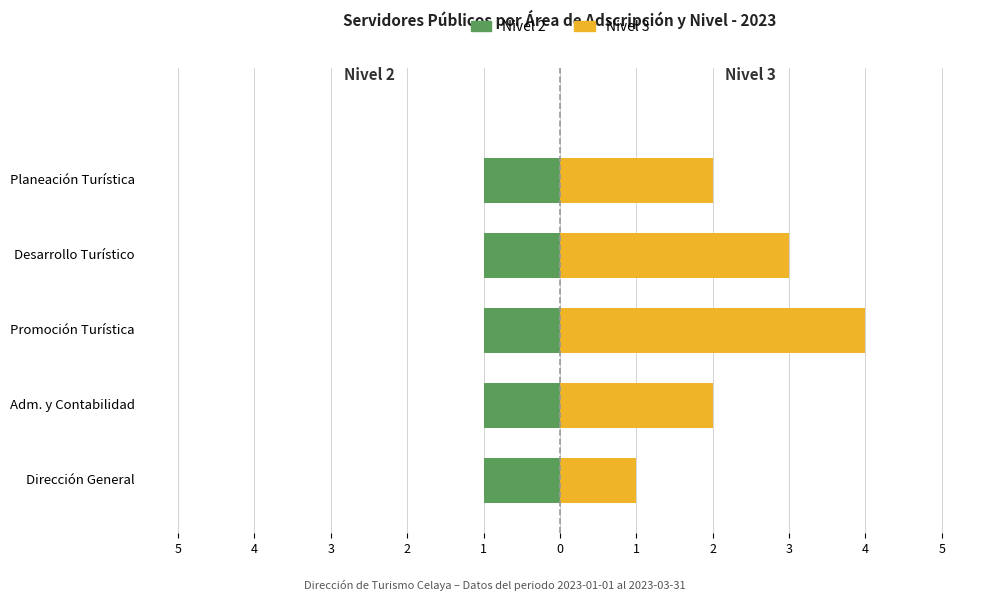

Does the chart contain stacked bars?

No